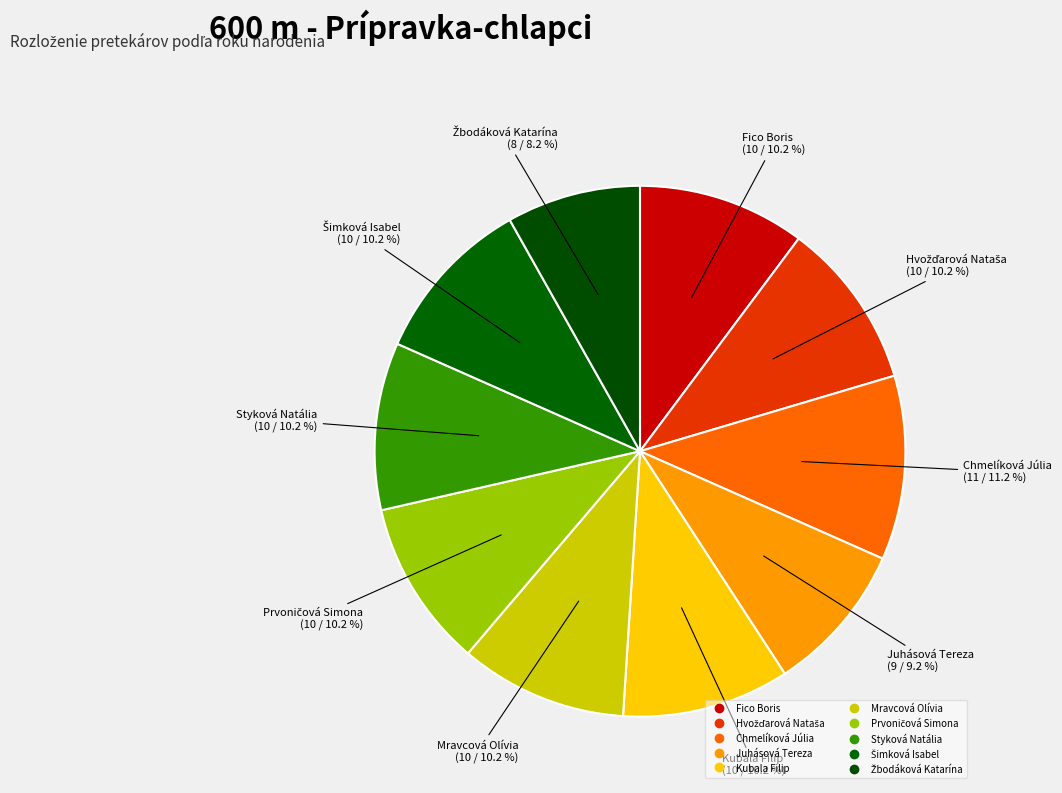

Is it true that Juhásová Tereza is 9% of the pie?

True